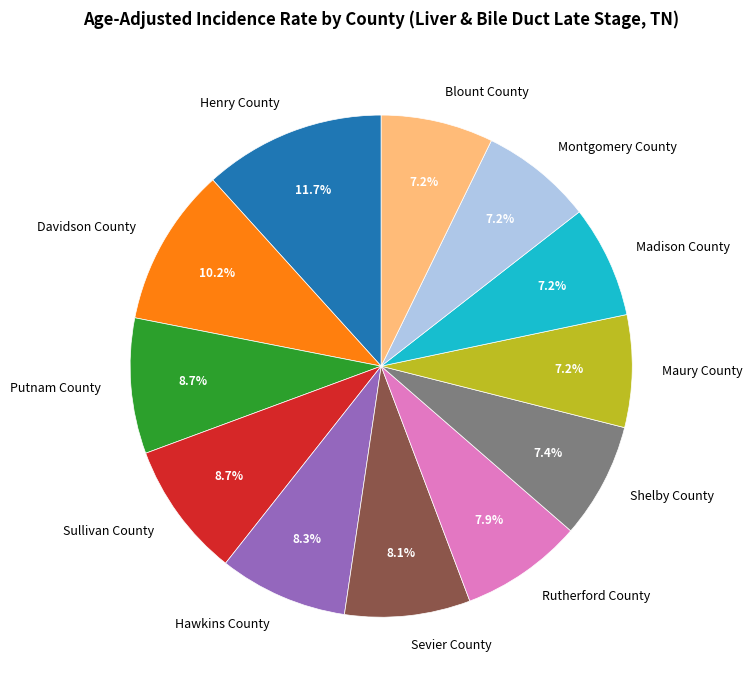

Which has a higher value, Blount County or Henry County?

Henry County